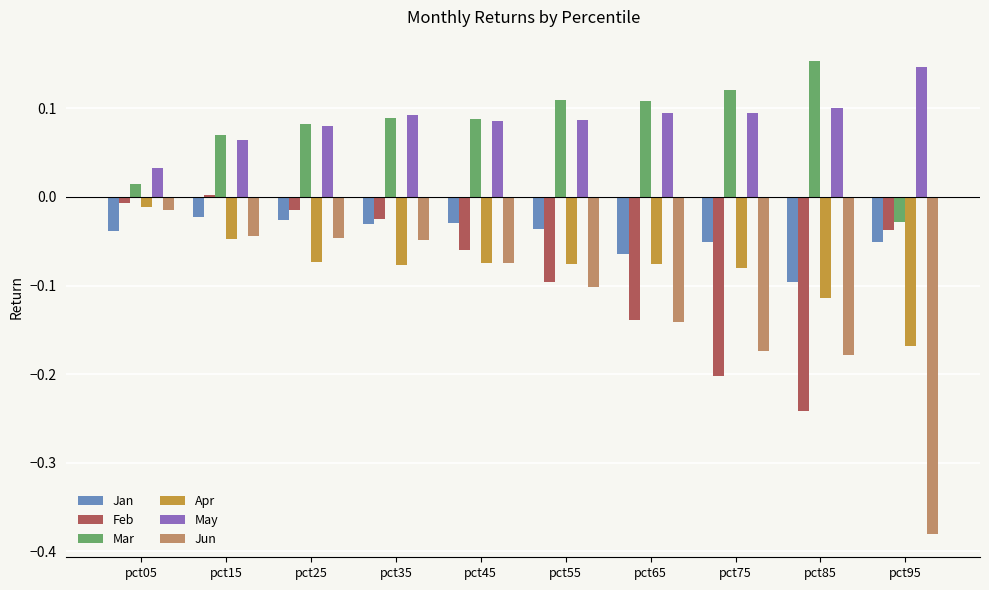

How many data points does each series have?

10